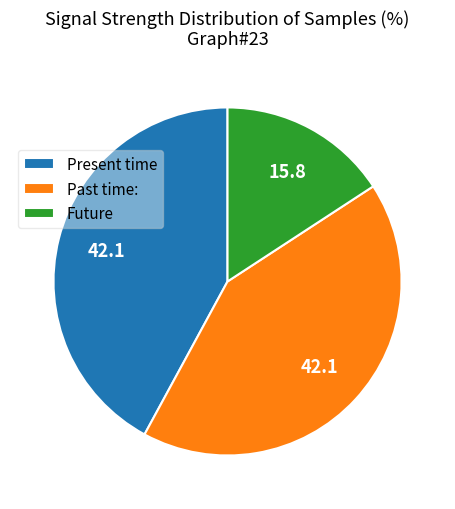

How many segments does this pie chart have?

3